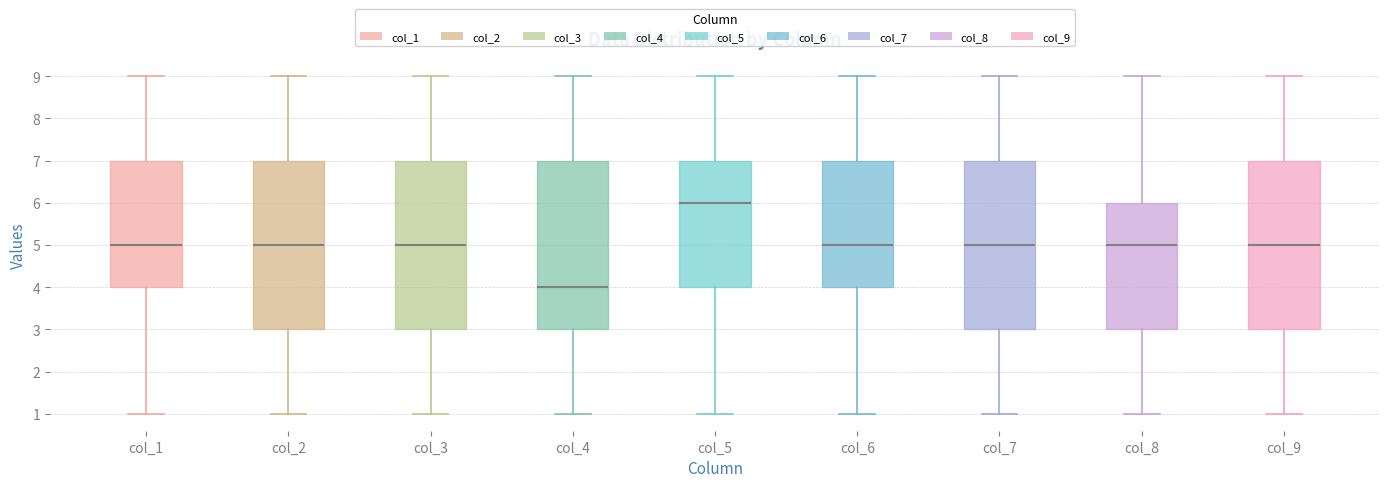

Where is the upper edge of the box for col_7 on the y-axis? The values are not printed on the chart, so give them approximately, as read against the axis.

7